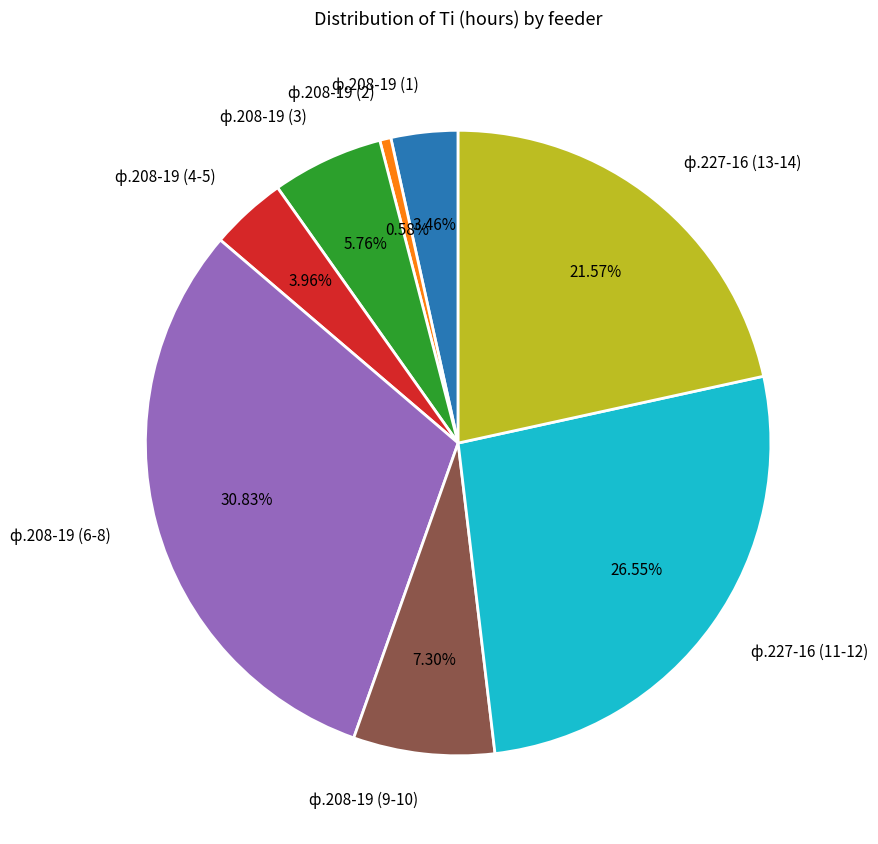

Is there any slice that represents more than half of the pie?

No